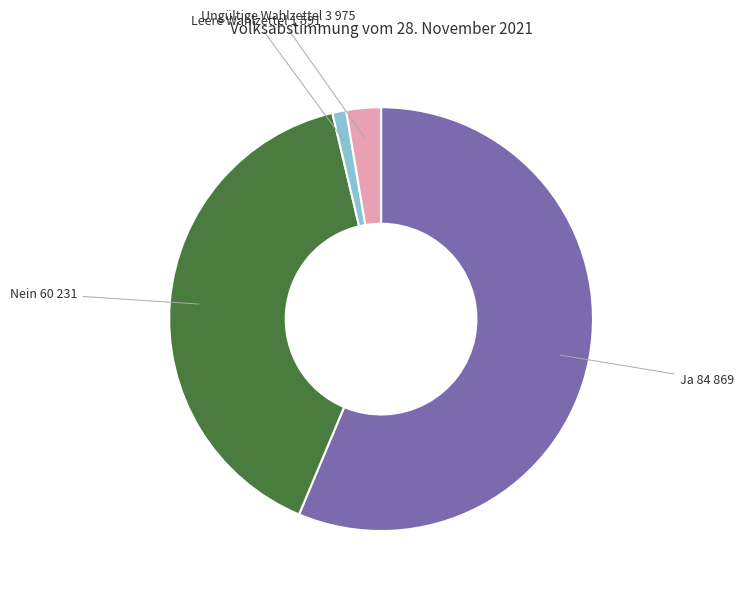

Is there a majority slice in this chart?

Yes